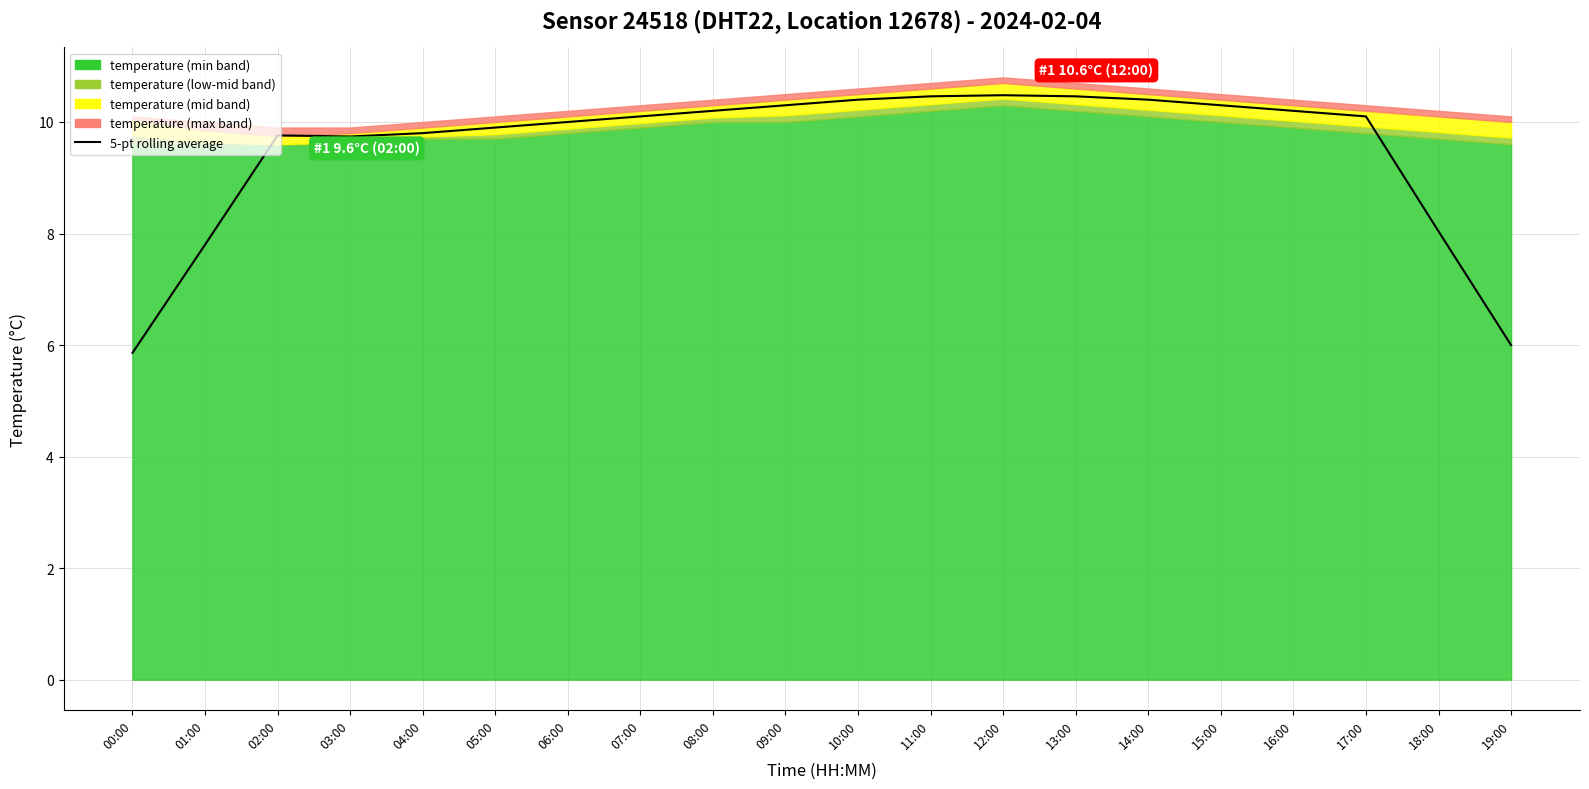

What is the sum of all values?

190.3